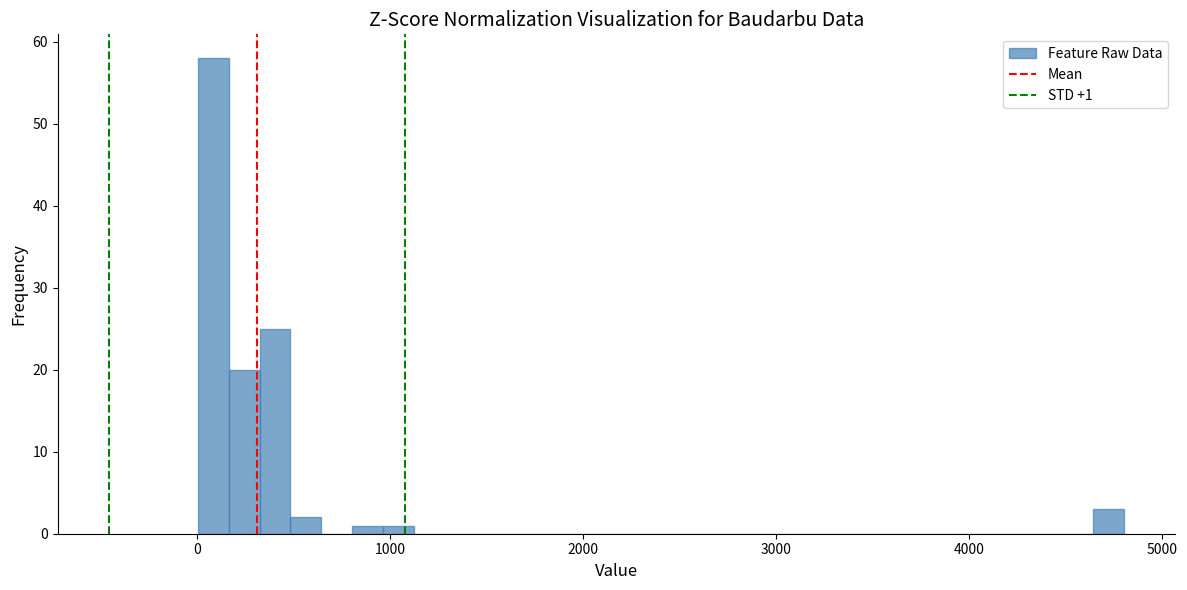

Read against the x-axis, roughly where is the centre of the tallest bar?

100